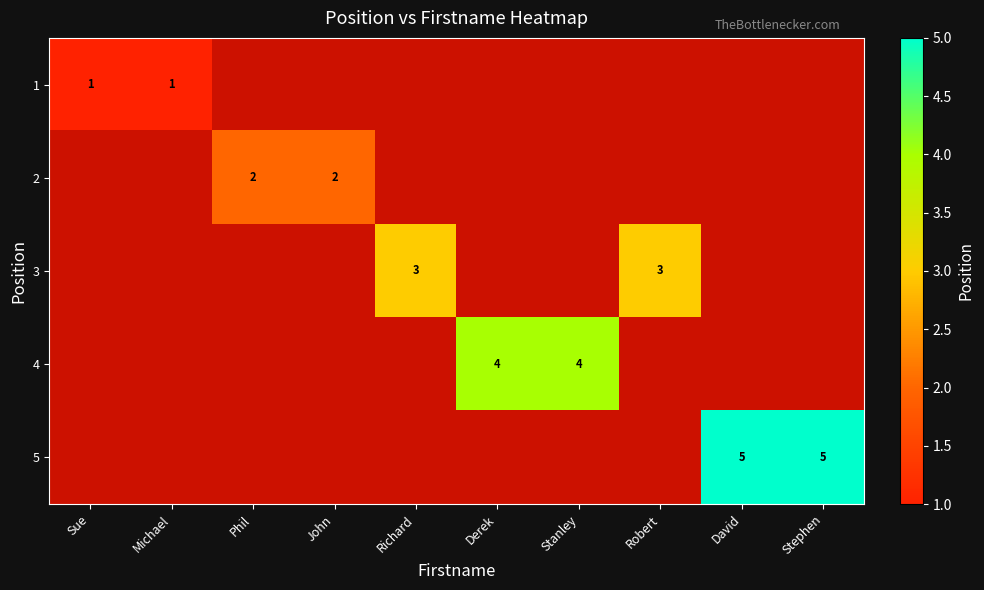

Which category has the lowest value across all series?

Sue